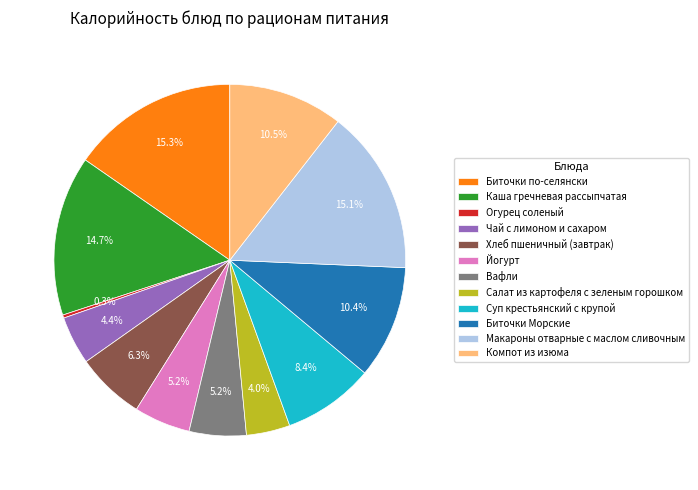

Does any single category account for the majority?

No